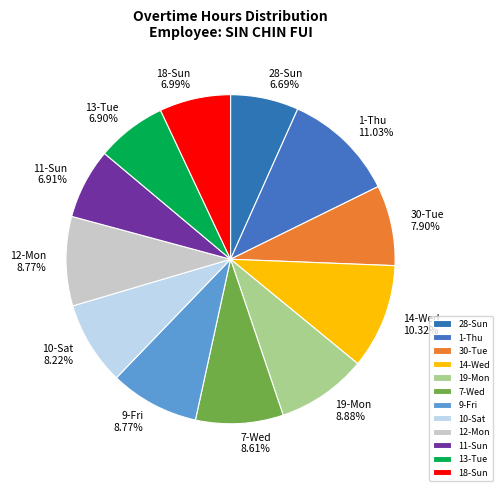

Approximately how many times larger is the value at 13-Tue compared to 9-Fri?

0.8